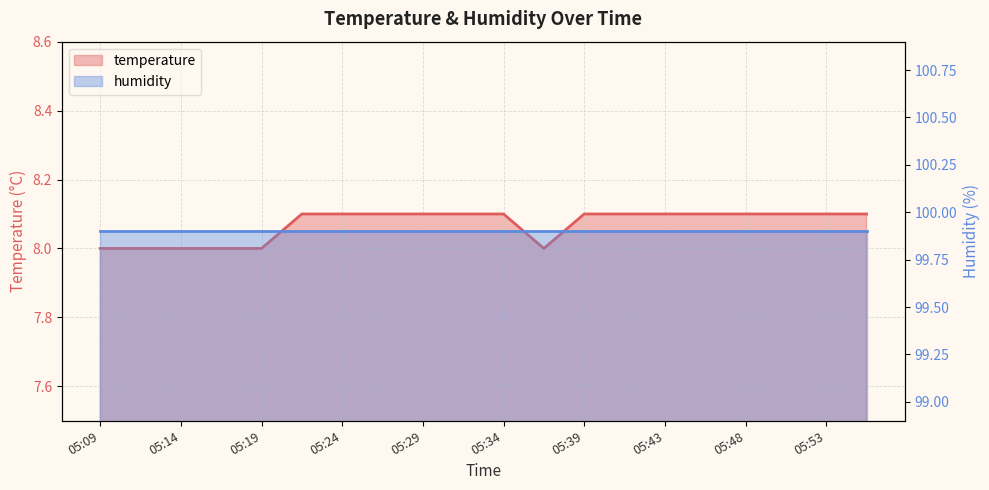

How many values are between 8 and 9?

20